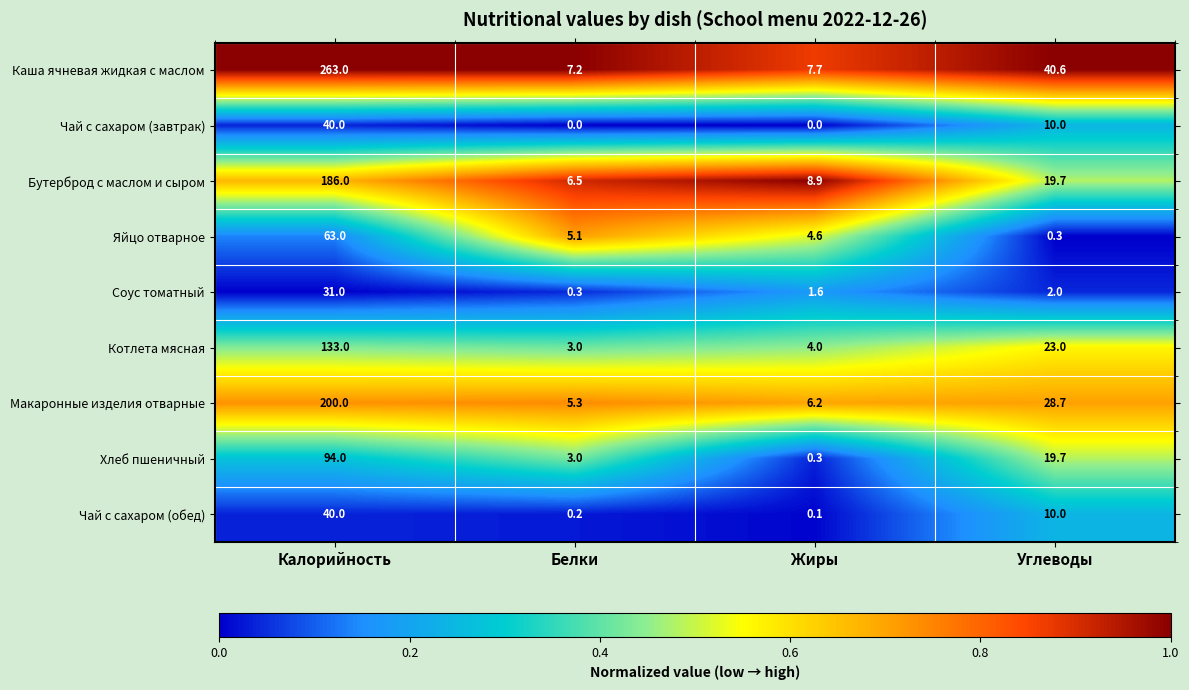

What is the total value across all series at Калорийность?

1050.0